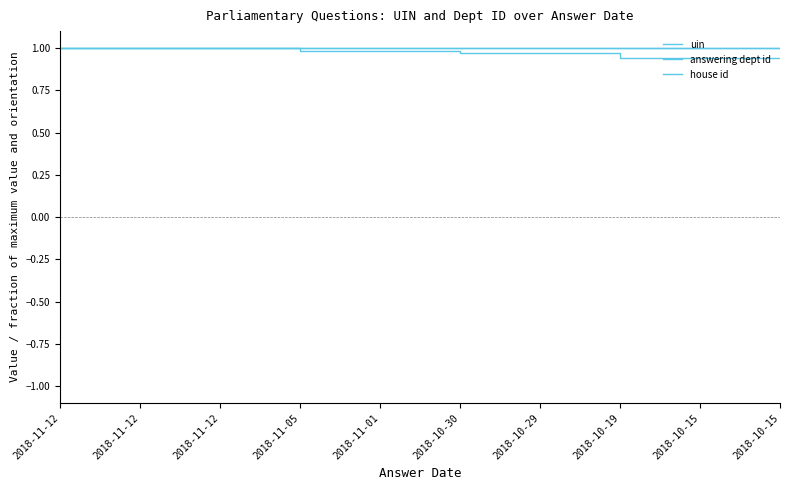

Is this an area chart (filled region under the line)?

No